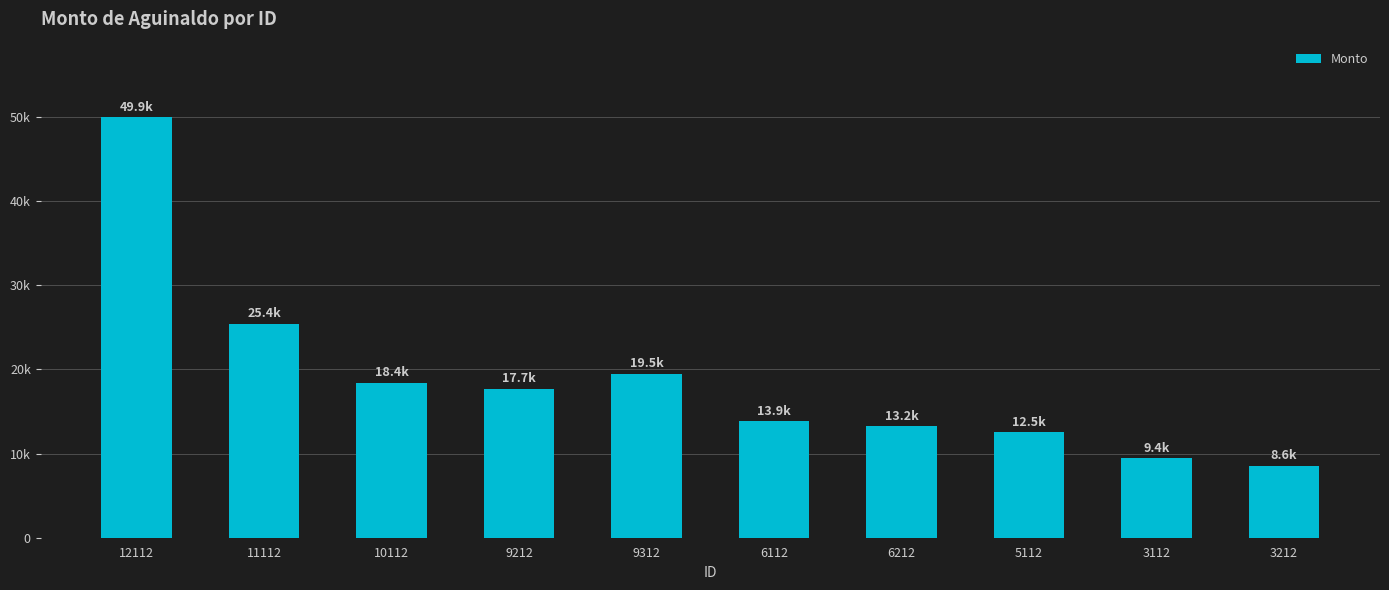

Does the chart contain any negative values?

No